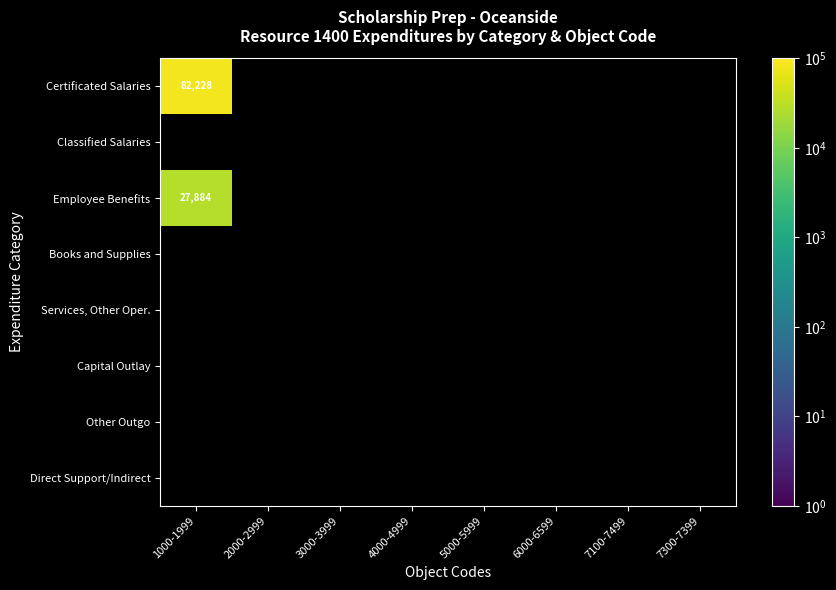

List the labels in order of Employee Benefits value, largest first.

1000-1999, 2000-2999, 3000-3999, 4000-4999, 5000-5999, 6000-6599, 7100-7499, 7300-7399